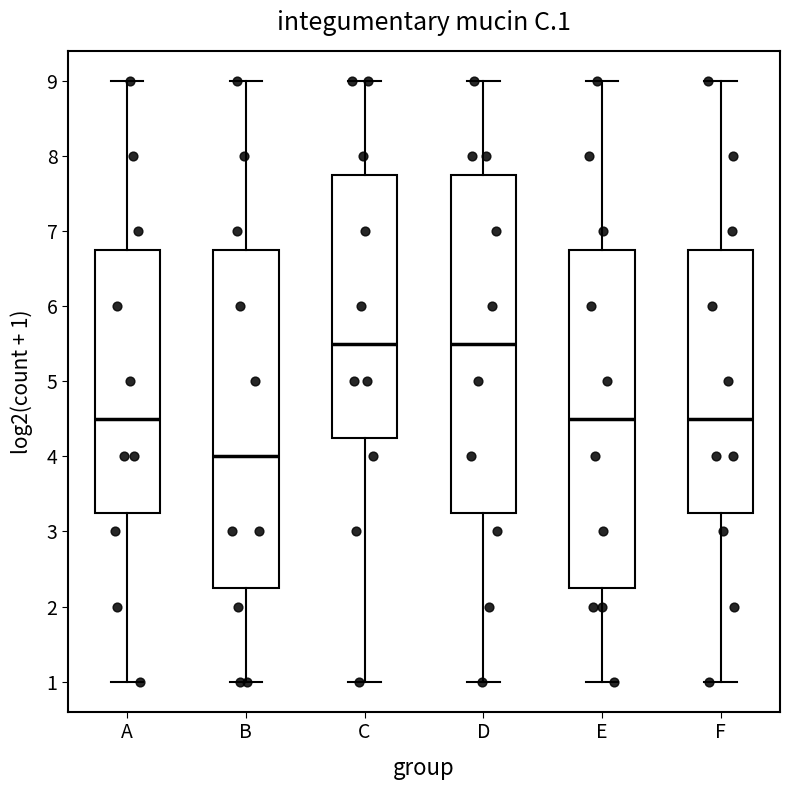

Where does the median line of the box for C sit on the y-axis? The values are not printed on the chart, so give them approximately, as read against the axis.

5.5